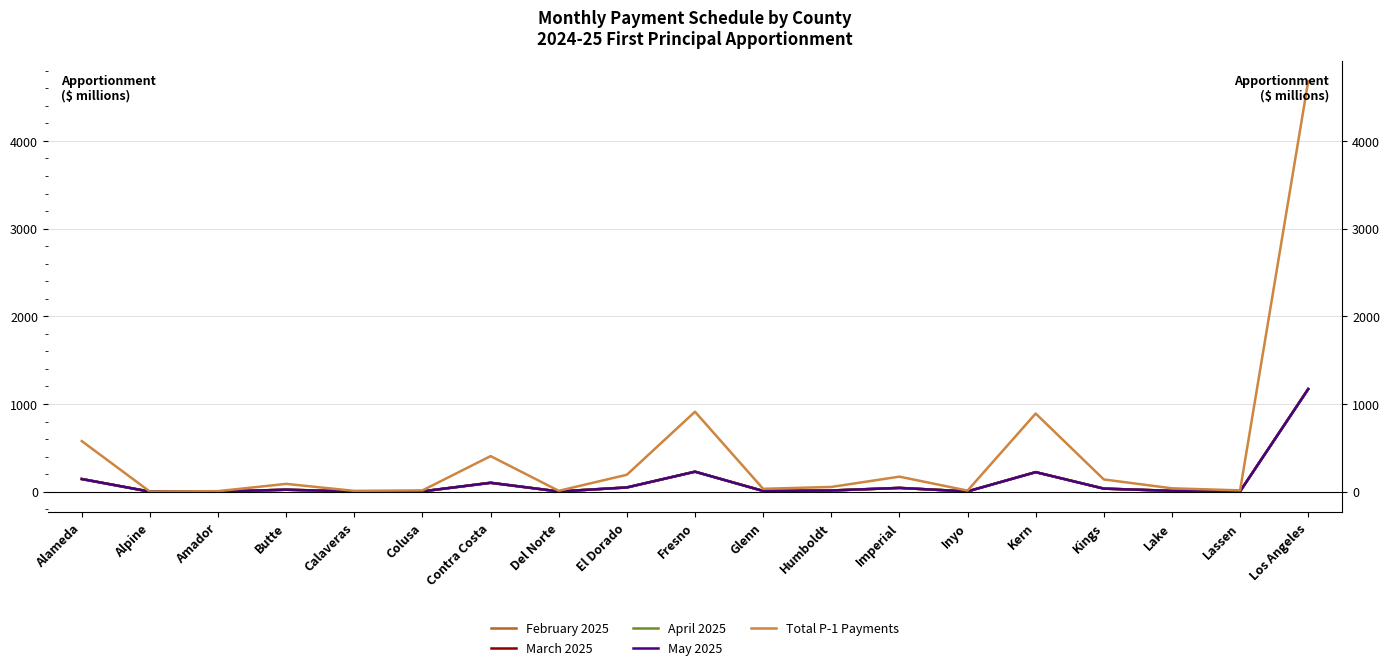

What is the sum of the February 2025 values at El Dorado and Fresno?

276.2